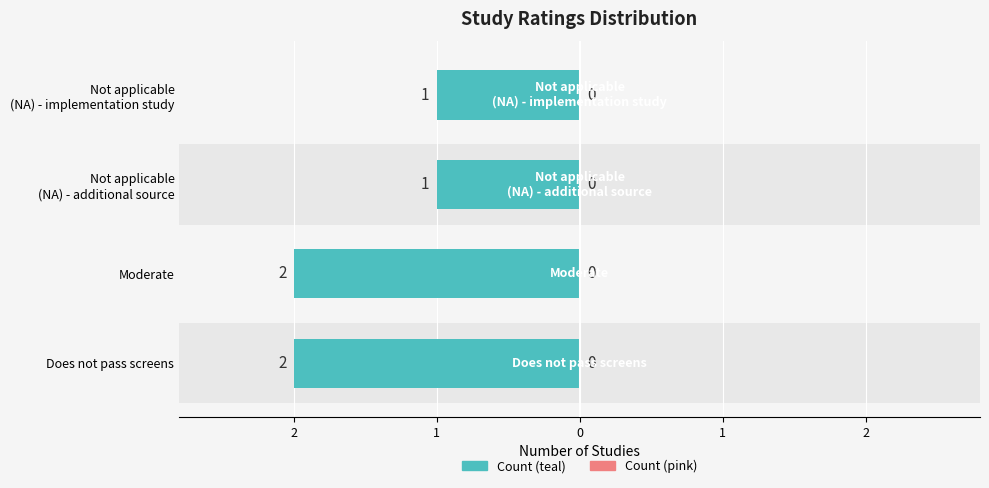

True or false: the data shows 0 at Moderate (MOM).

False